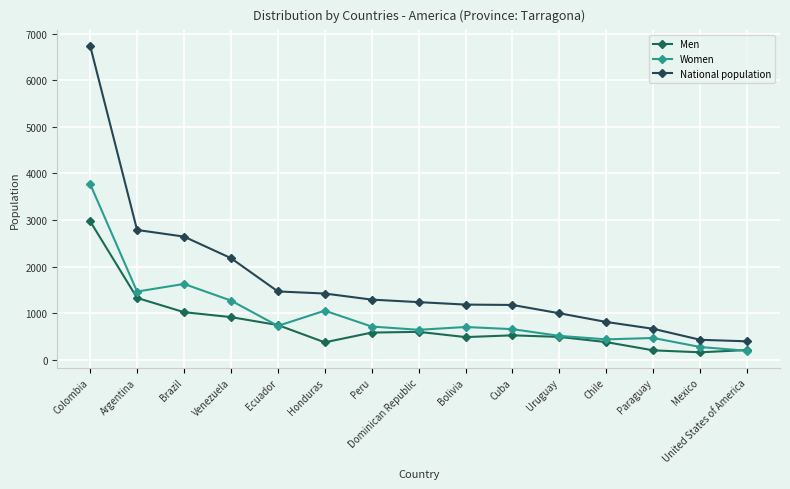

Does the chart have visible grid lines?

Yes